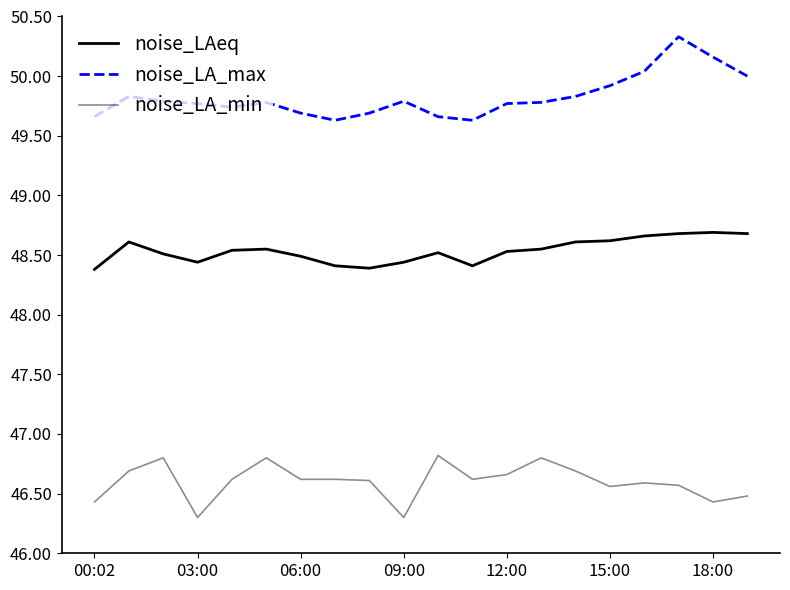

Does the chart display data point markers on the line(s)?

No